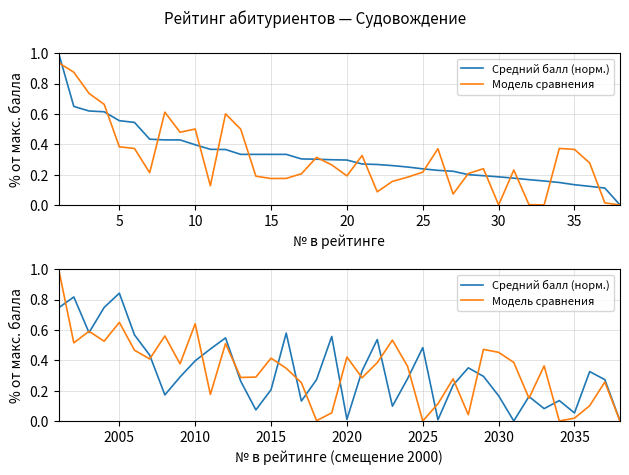

Is it true that Модель сравнения equals 0.2 at 25?

False